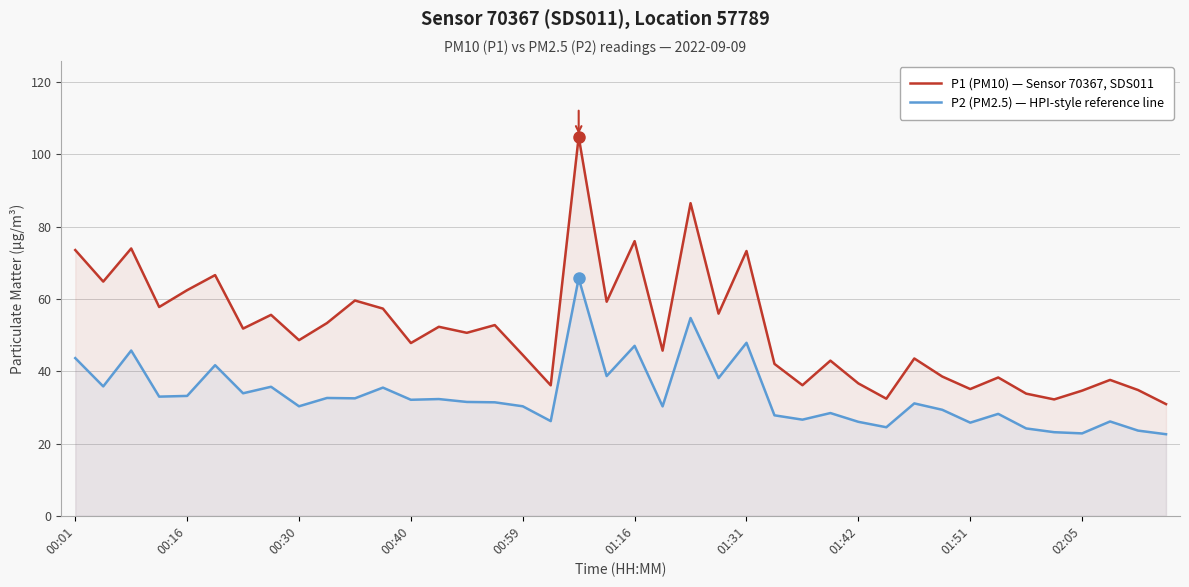

True or false: P1 (PM10) — Sensor 70367, SDS011 has a value of 31.6 at 00:16.

False